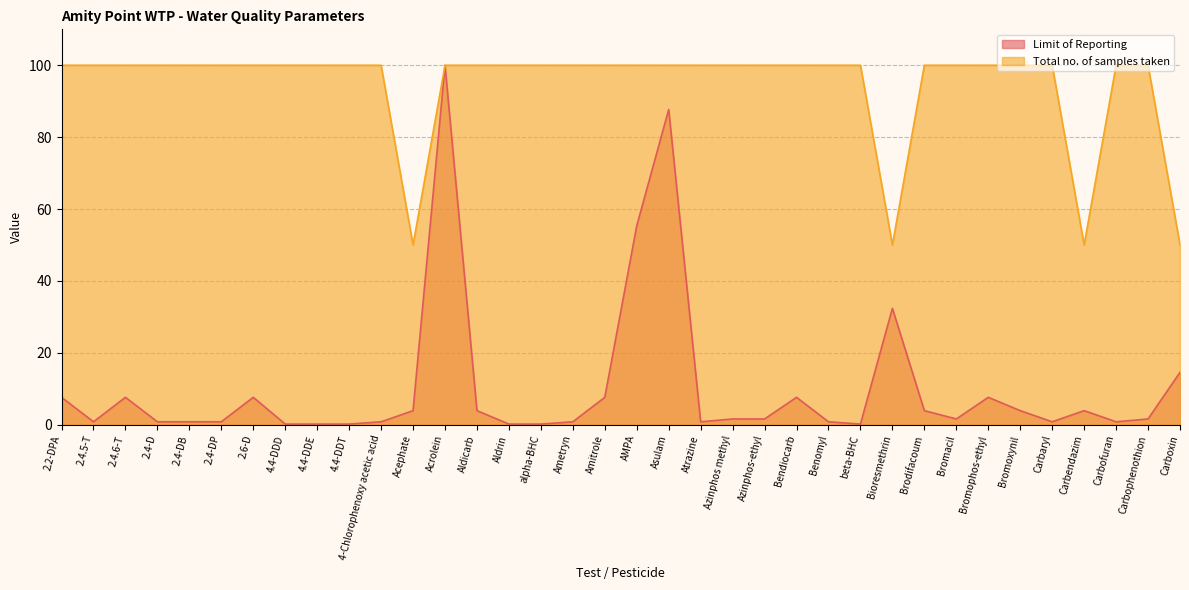

Where is Total no. of samples taken nearest to the value 75?

2.2-DPA